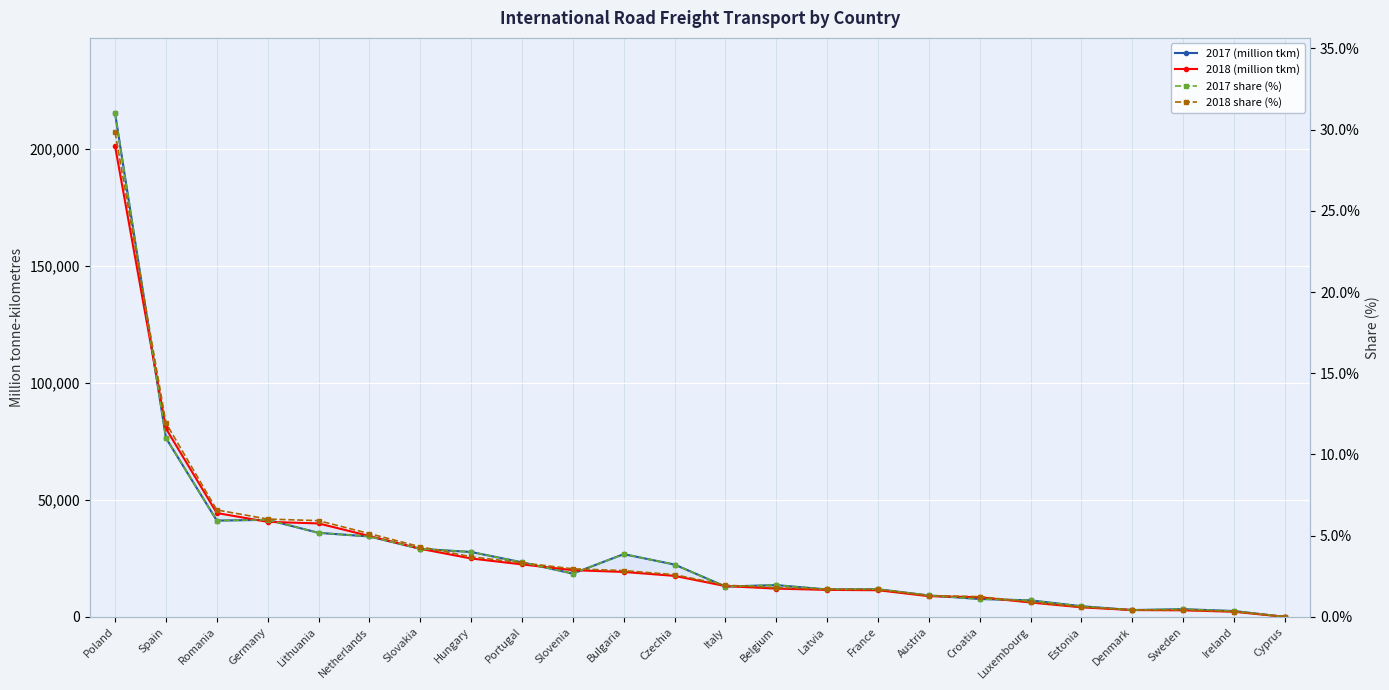

Which series has the largest total across all categories?

2017 (million tkm)